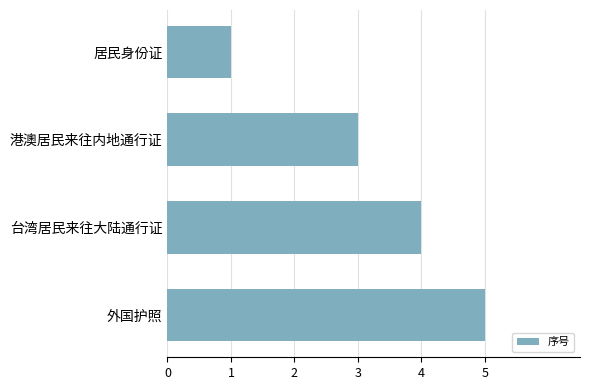

Rank the categories by value from highest to lowest.

外国护照, 台湾居民来往大陆通行证, 港澳居民来往内地通行证, 居民身份证